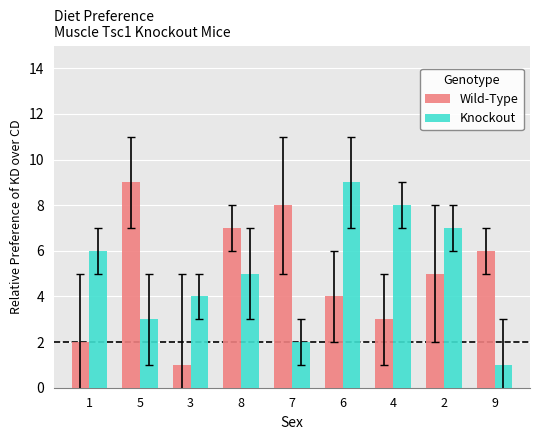

The value of Knockout at 5 is 1. True or false?

False